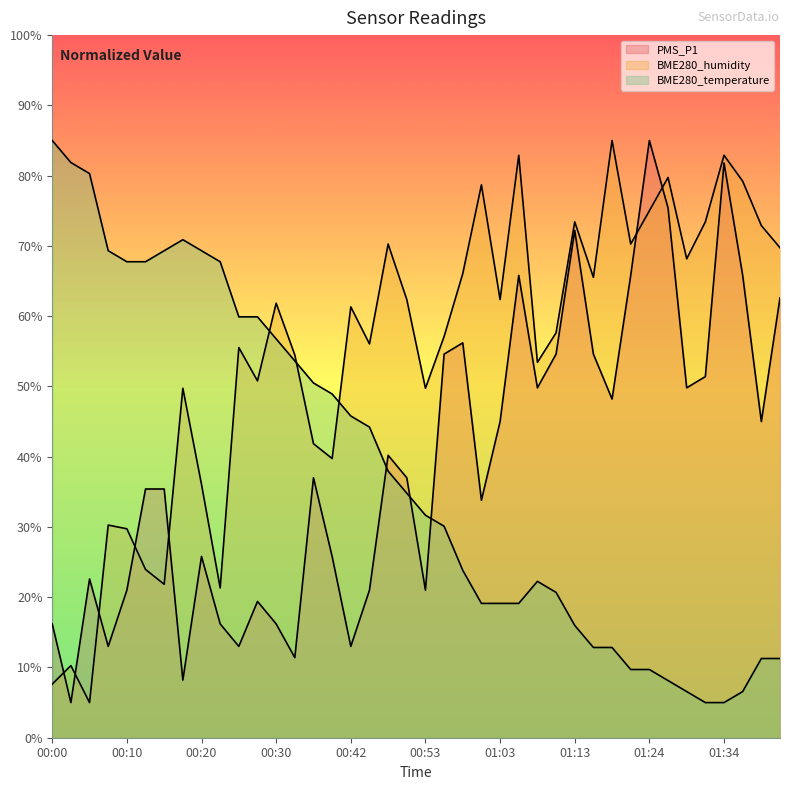

What are all the series names shown in the legend?

PMS_P1, BME280_humidity, BME280_temperature